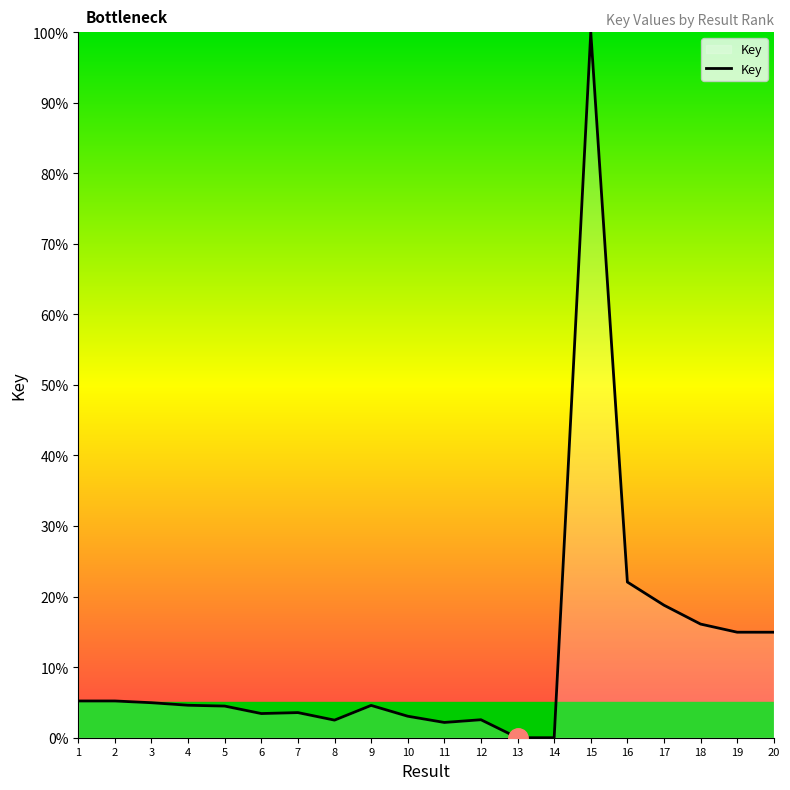

What is the difference between the maximum and minimum values?

100.0